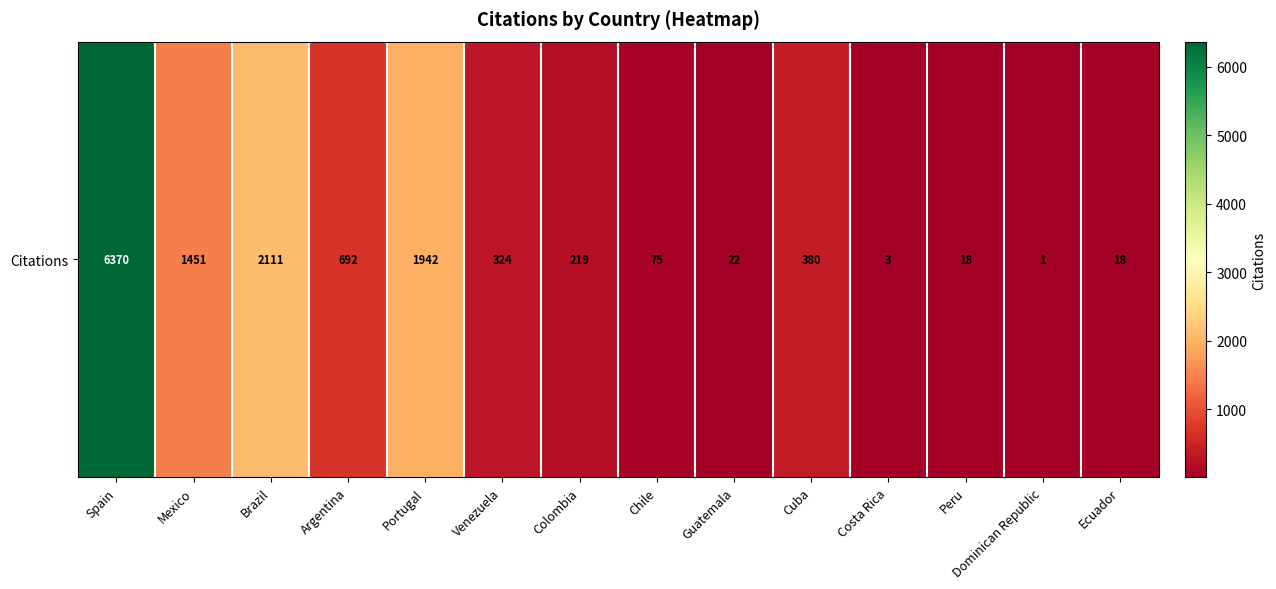

What is the minimum value shown in the chart?

1